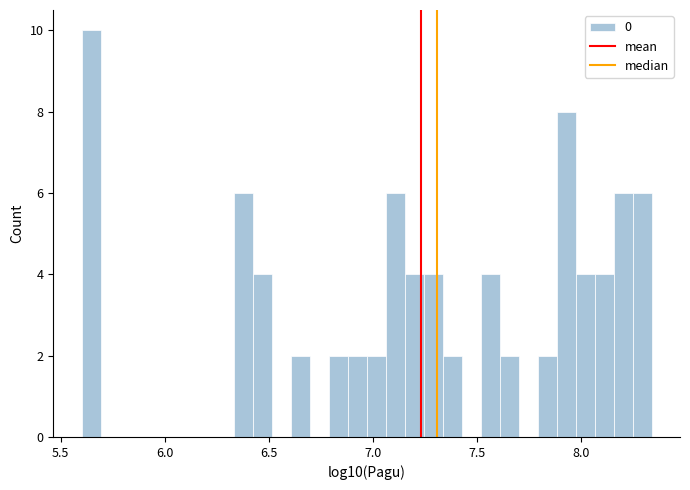

Read against the x-axis, roughly where is the centre of the tallest bar?

5.65